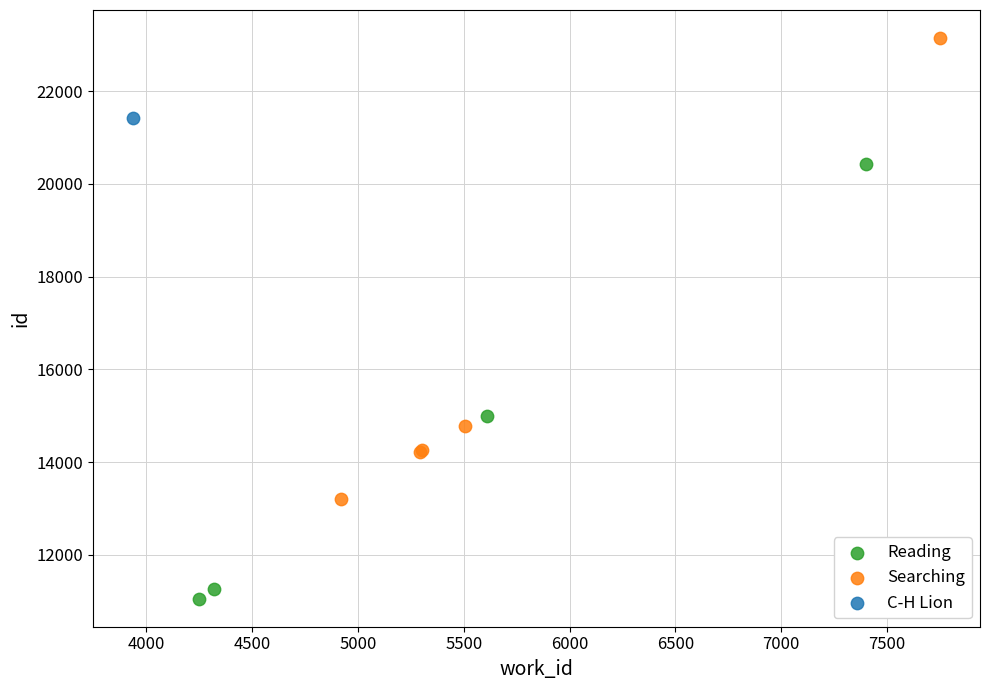

Which series contains the lowest Y value?

Reading